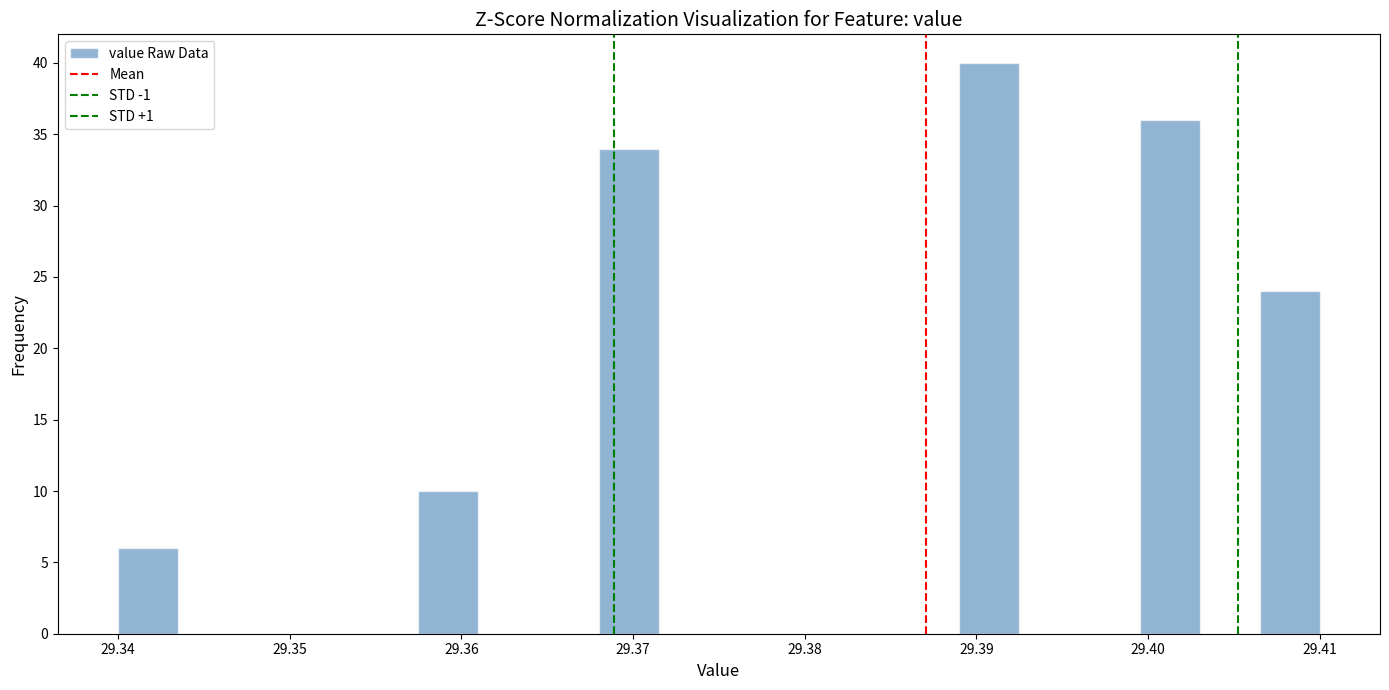

Read against the x-axis, roughly where is the centre of the tallest bar?

29.391